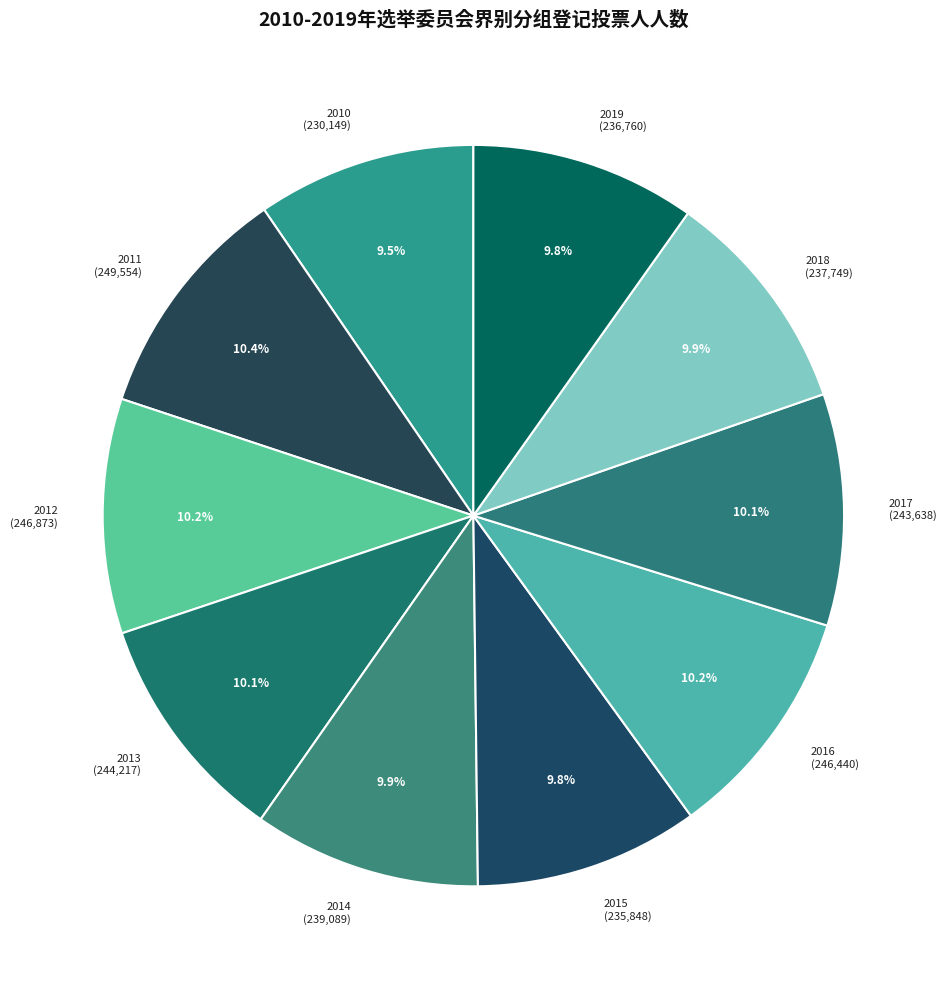

To the nearest percent, what portion does 2012 represent?

10%